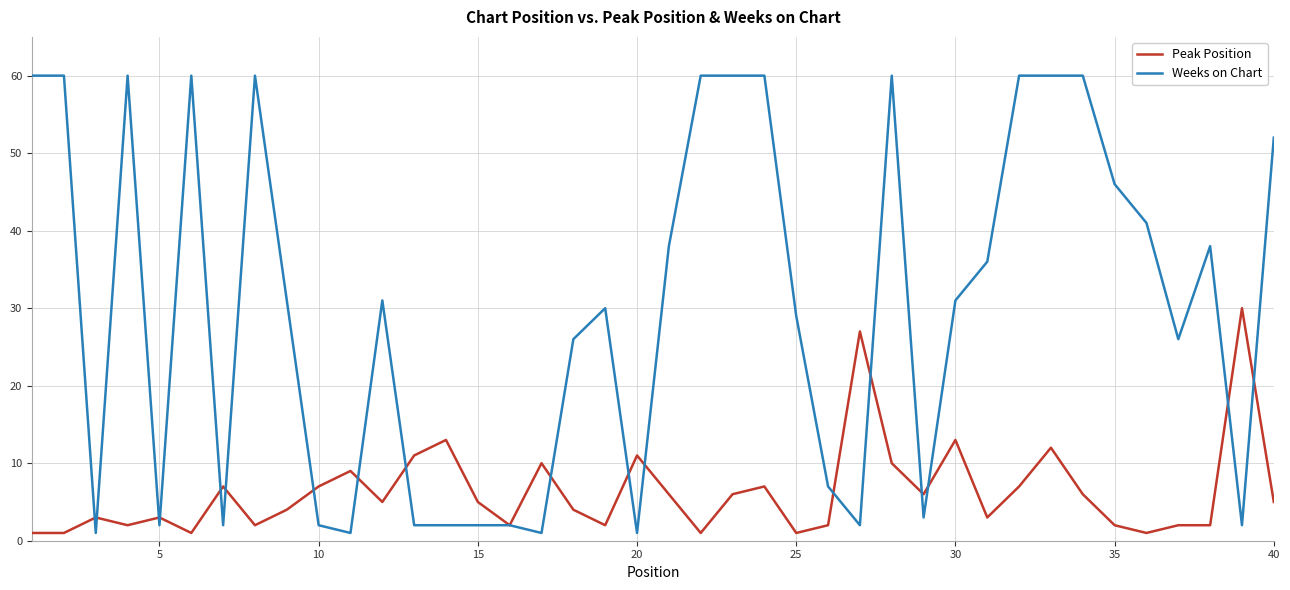

Which series has the largest total across all categories?

Weeks on Chart